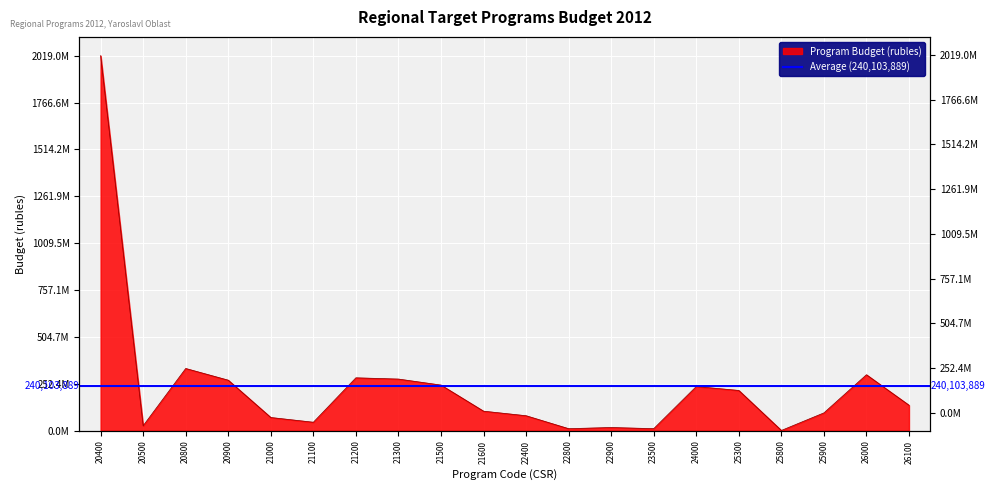

What is the value of the 8th point from the left?

278432000.0